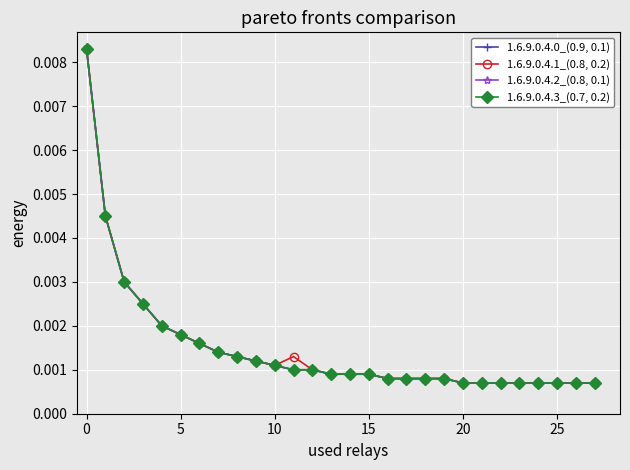

Does the chart have visible grid lines?

Yes